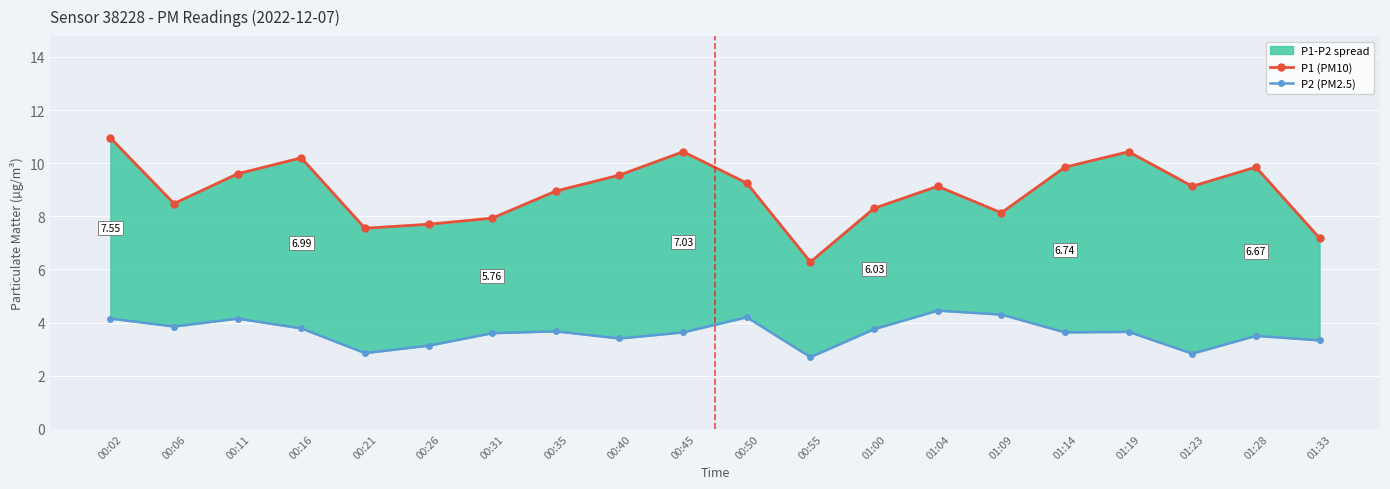

What is the greatest value displayed?

10.9